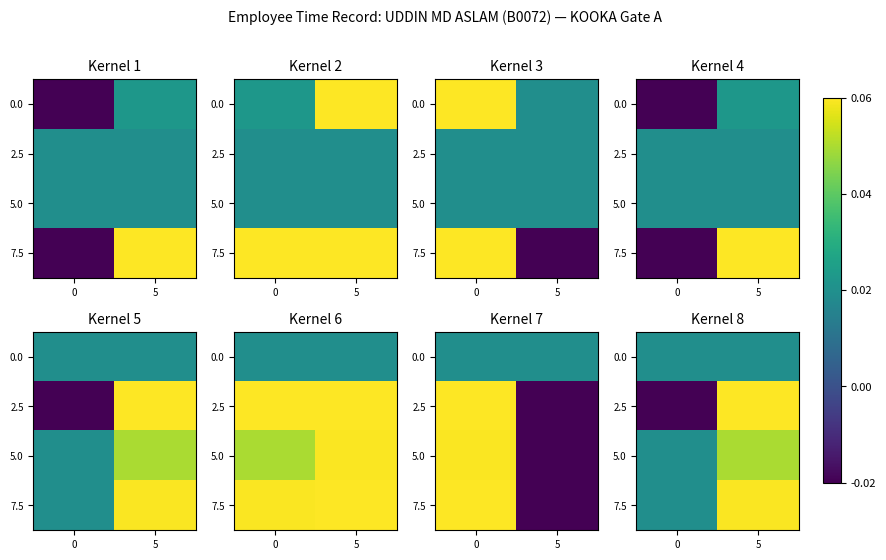

Rank the categories by 5.0 value from highest to lowest.

5, 0